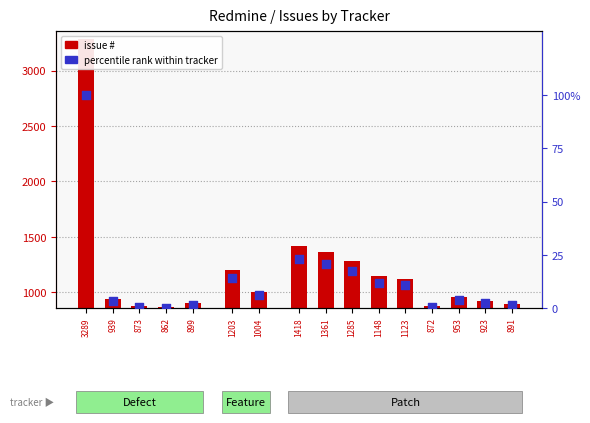

What is the total value across all series at 1123?

1133.8